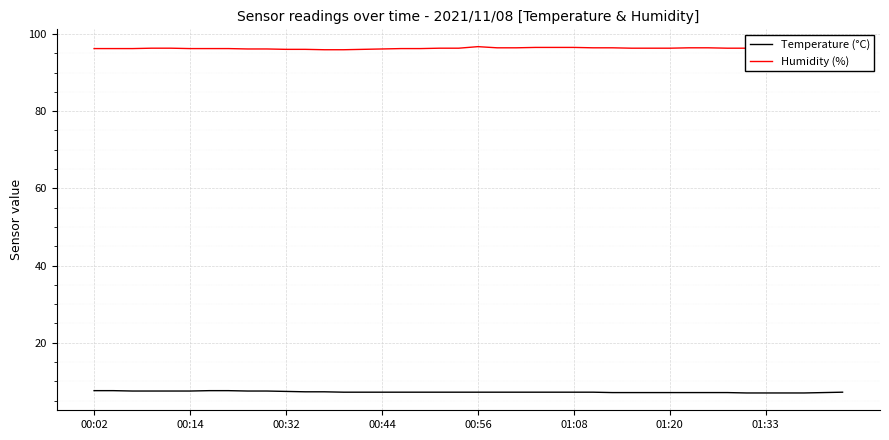

What is the maximum value shown in the chart?

96.7